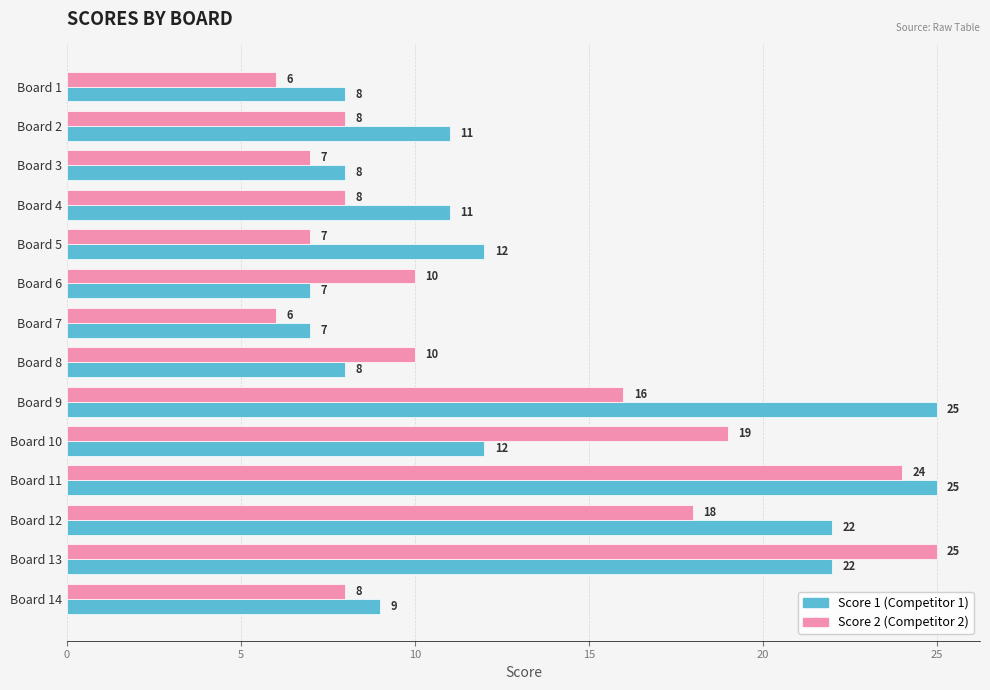

The value of Score 2 (Competitor 2) at Board 9 is 7. True or false?

False